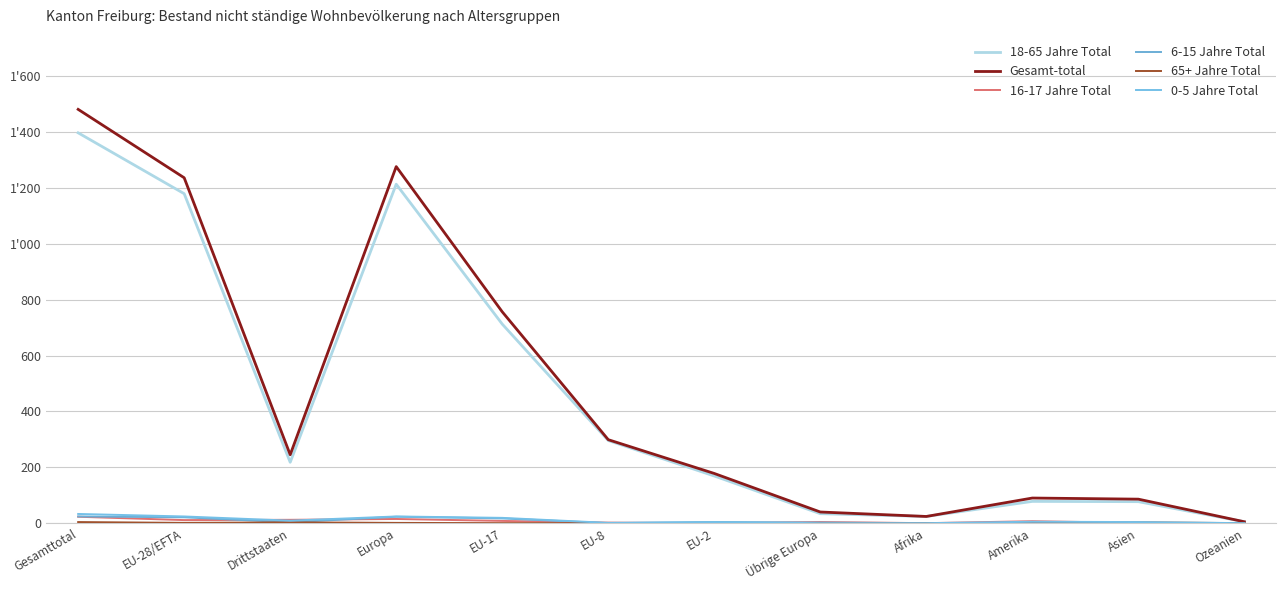

At which category is the sum across all series the highest?

Gesamttotal